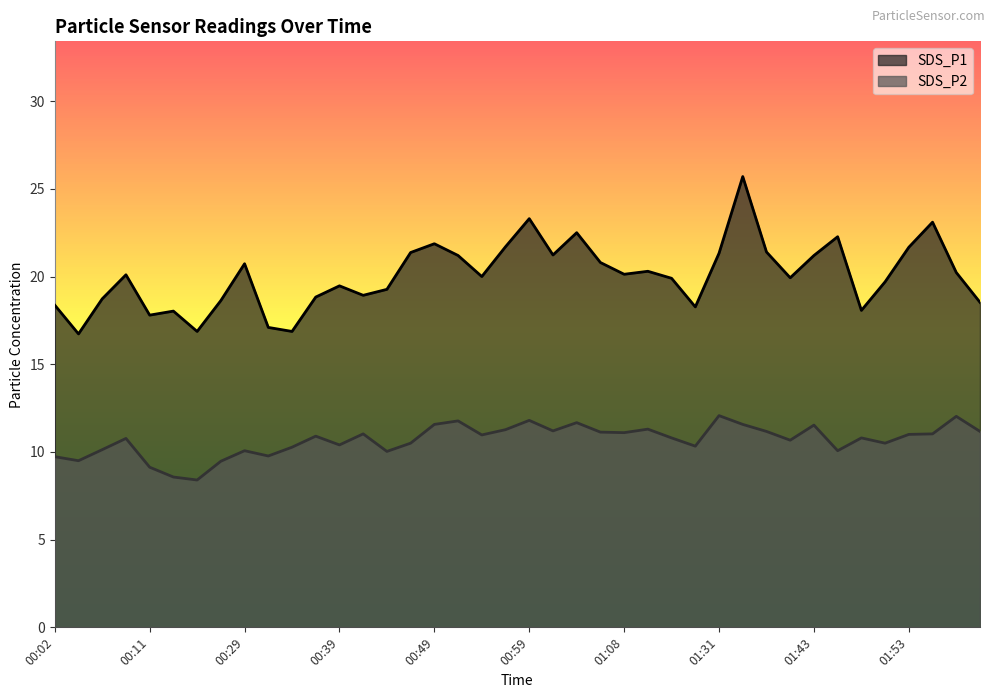

What position from the left is 00:54?

19